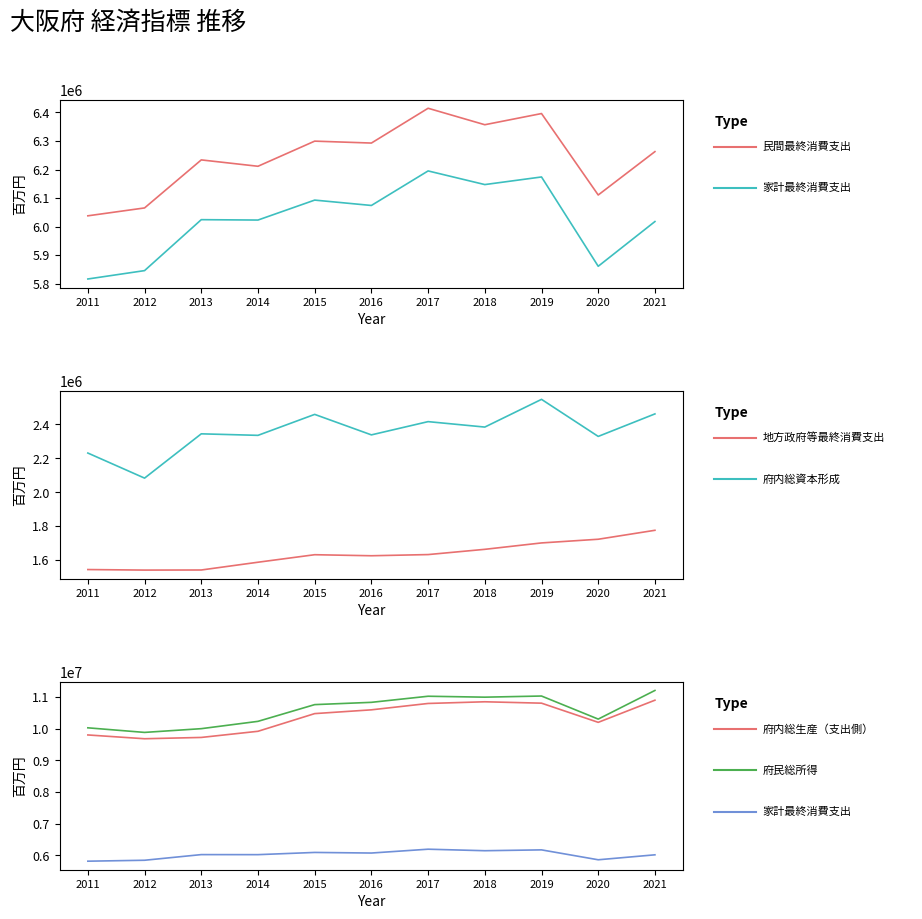

Rank the series at 2021 from lowest to highest value.

地方政府等最終消費支出, 府内総資本形成, 家計最終消費支出, 民間最終消費支出, 府内総生産（支出側）, 府民総所得